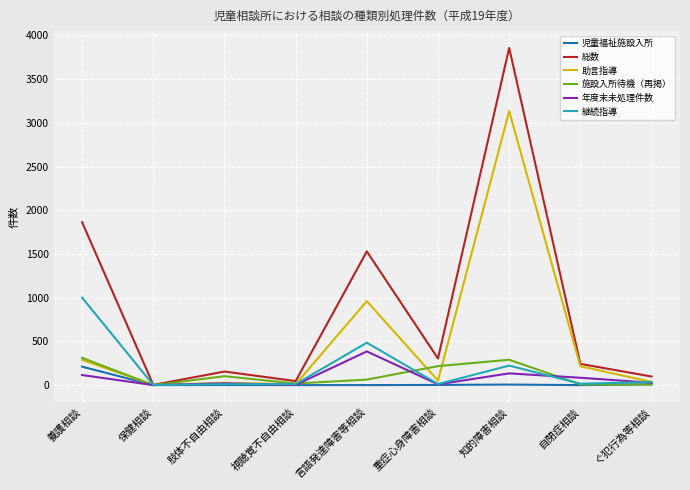

How many lines are shown in the chart?

6